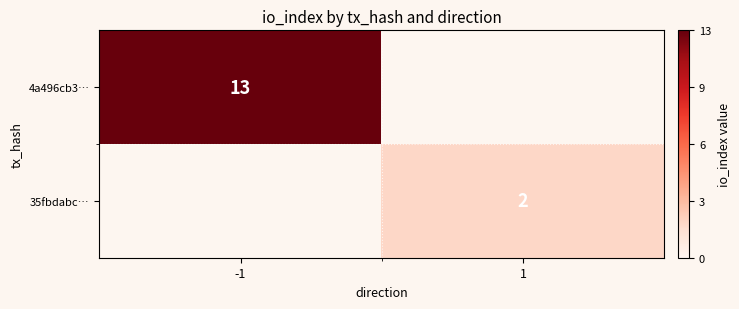

At how many categories does at least one series exceed 2?

1